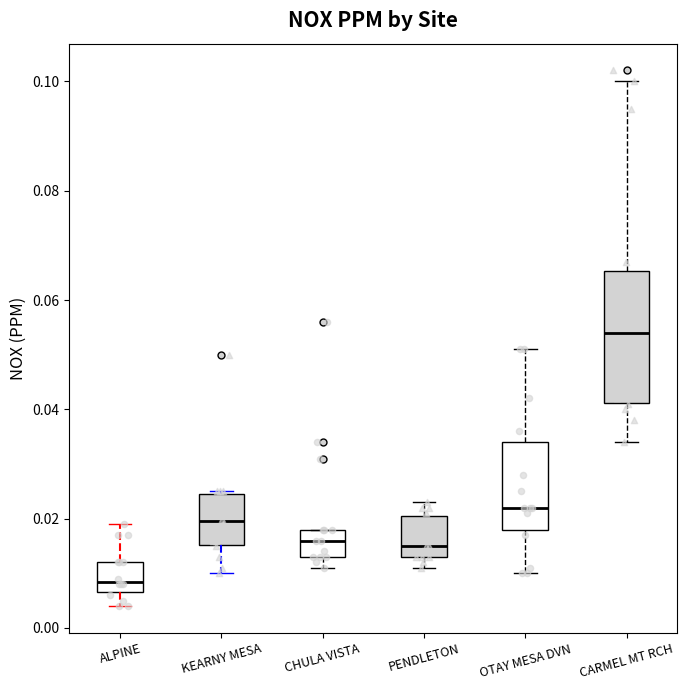

Comparing the boxes themselves (not the whiskers), which one is the tallest?

CARMEL MT RCH